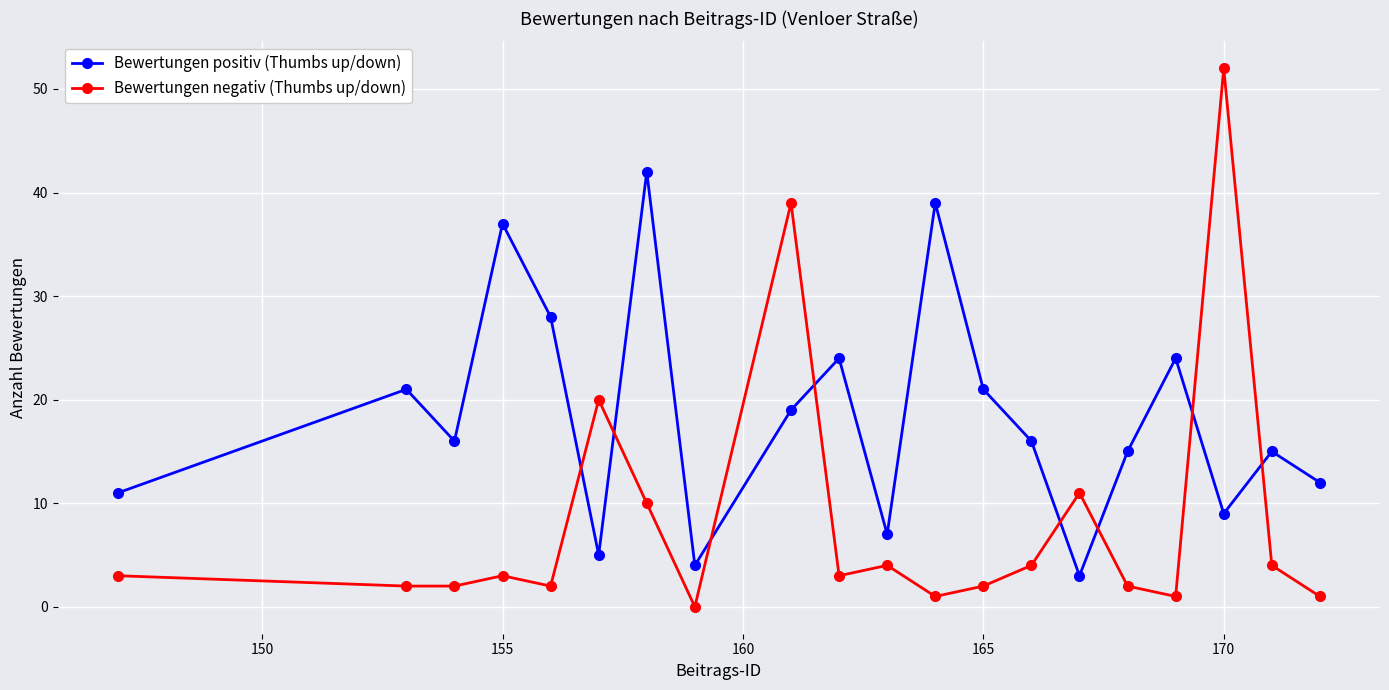

In Bewertungen positiv (Thumbs up/down), how many points are lower than both neighbors (excluding endpoints)?

6